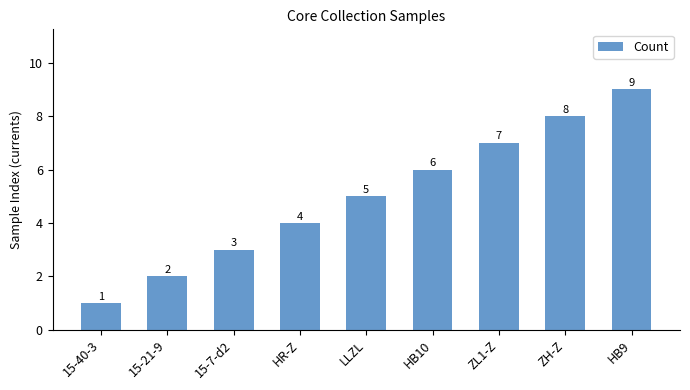

Does the chart contain any negative values?

No